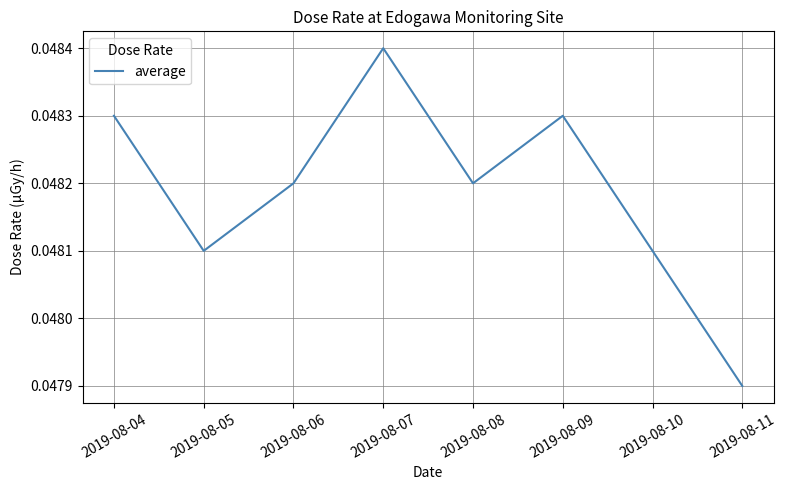

Which has a higher value, 2019-08-10 or 2019-08-07?

2019-08-07